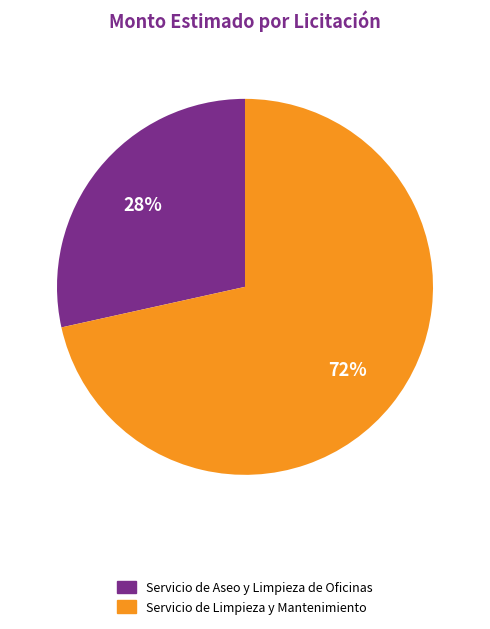

Is the sum of Servicio de Limpieza y Mantenimiento and Servicio de Aseo y Limpieza de Oficinas greater than half?

Yes